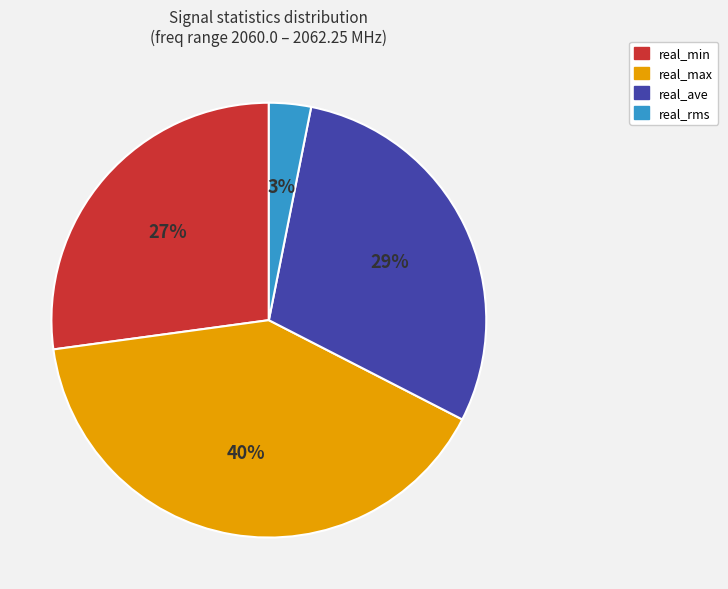

Does any single category account for the majority?

No